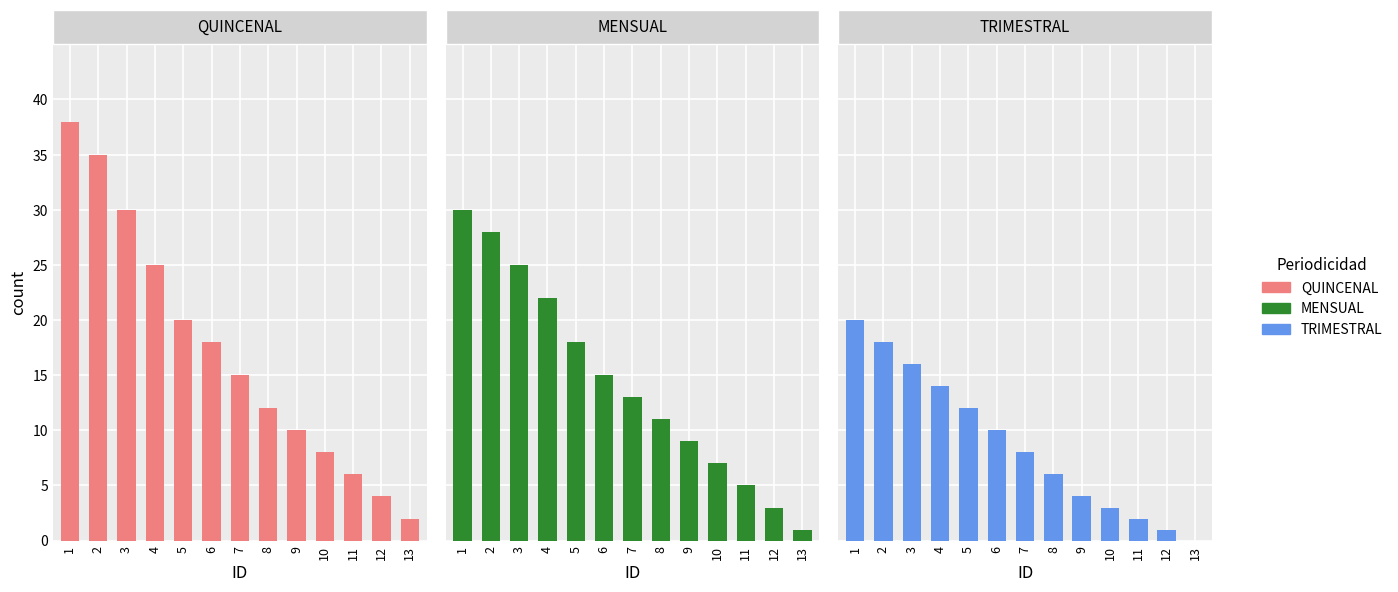

Reading left to right, list all the values displayed in this chart.

QUINCENAL: 38	35	30	25	20	18	15	12	10	8	6	4	2
MENSUAL: 30	28	25	22	18	15	13	11	9	7	5	3	1
TRIMESTRAL: 20	18	16	14	12	10	8	6	4	3	2	1	0